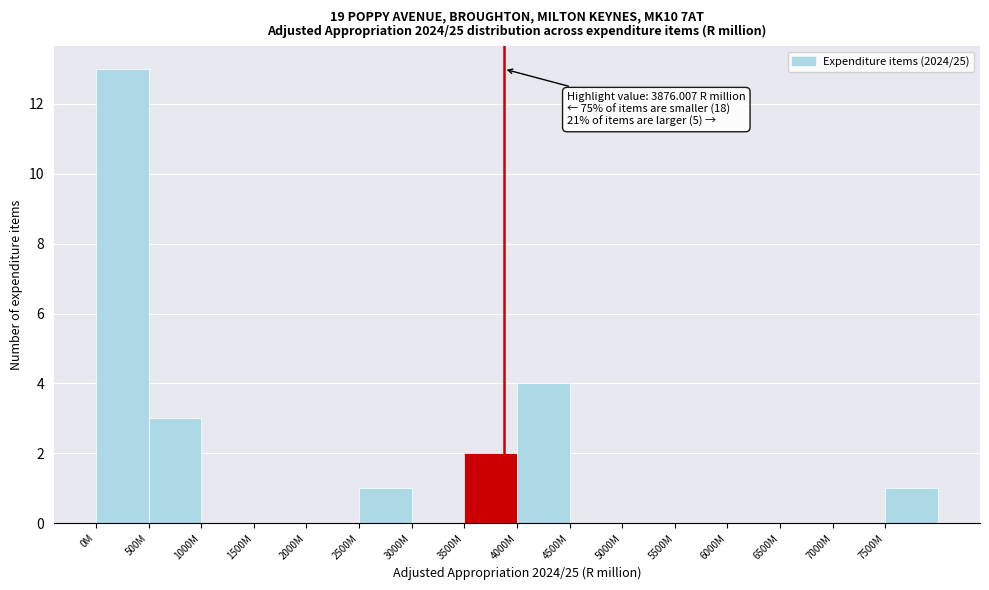

Reading right to left, extract all data points from this chart.

7500M=1	7000M=0	6500M=0	6000M=0	5500M=0	5000M=0	4500M=0	4000M=4	3500M=2	3000M=0	2500M=1	2000M=0	1500M=0	1000M=0	500M=3	0M=13